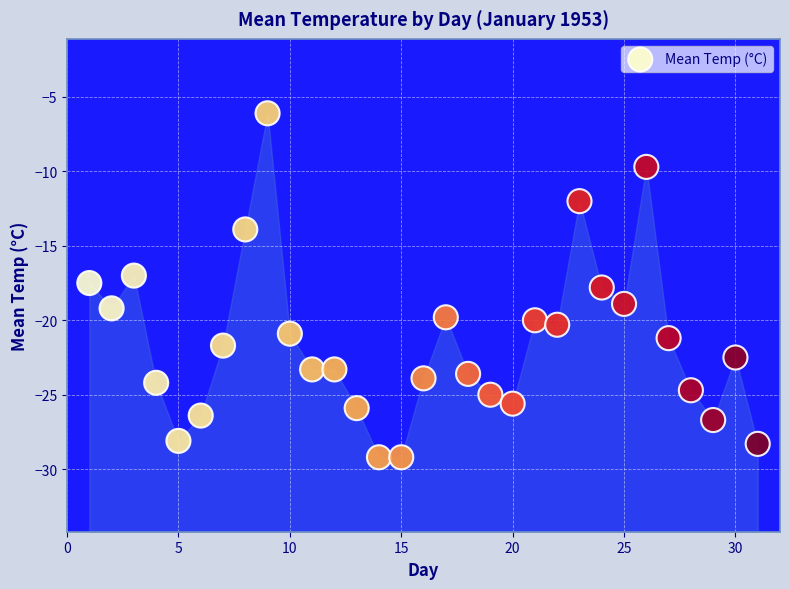

What is the range of Y values (max minus min)?

23.1